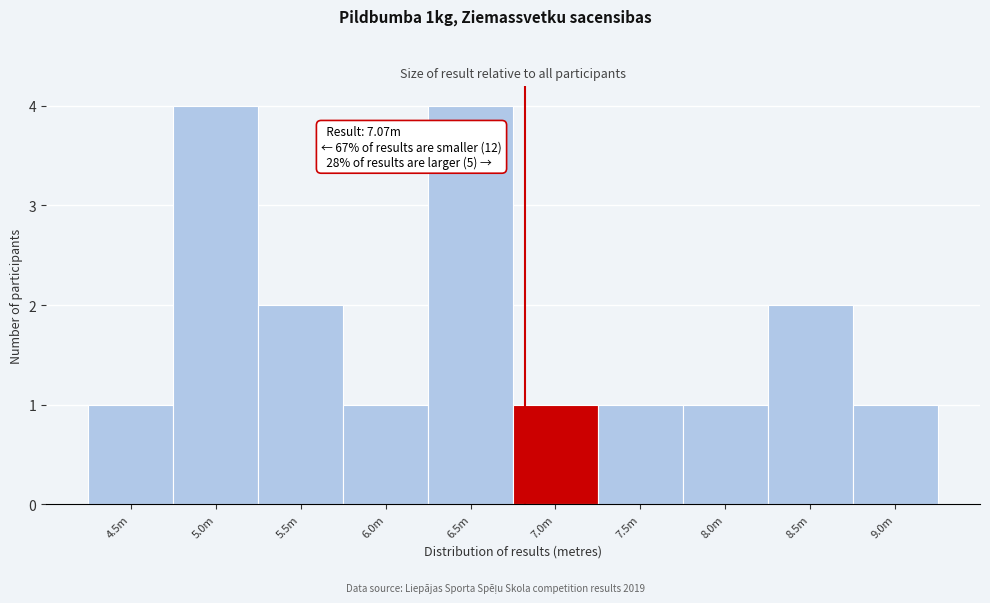

Reading left to right, extract all data points from this chart.

1	4	2	1	4	1	1	1	2	1